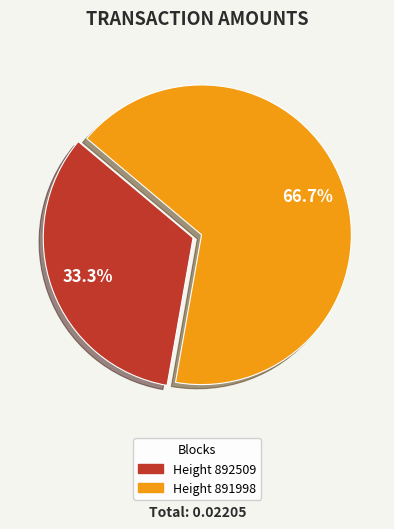

Is there a majority slice in this chart?

Yes